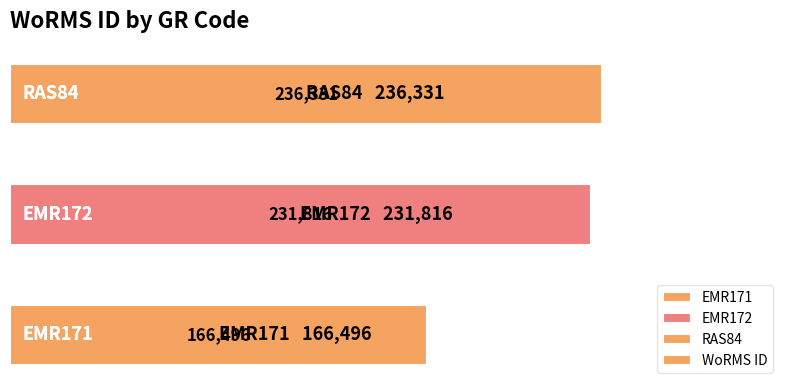

What is the difference between the second highest and minimum values?

65320